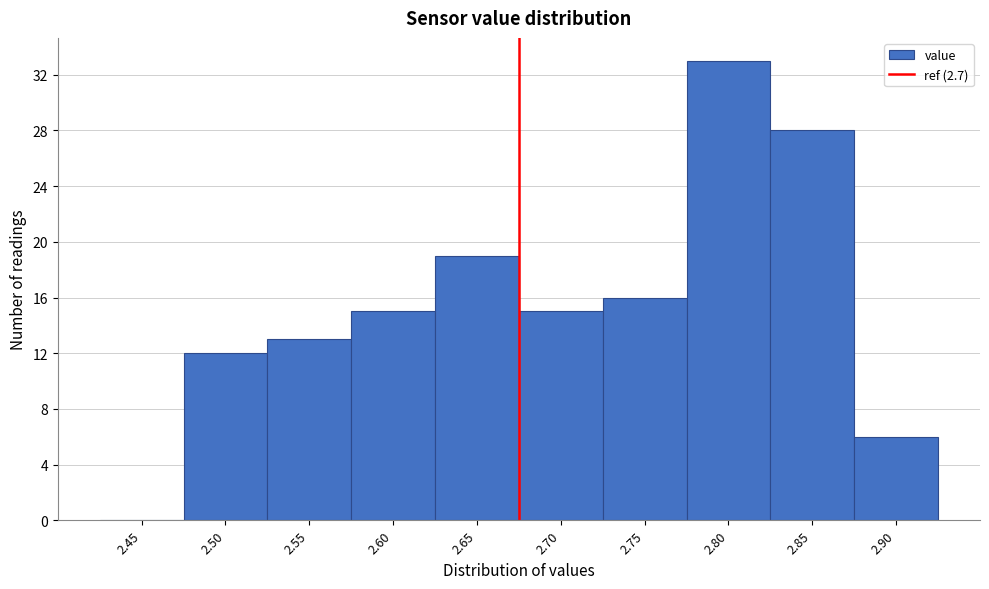

Reading left to right, what are all the values shown in this chart?

2.45=0	2.50=12	2.55=13	2.60=15	2.65=19	2.70=15	2.75=16	2.80=33	2.85=28	2.90=6